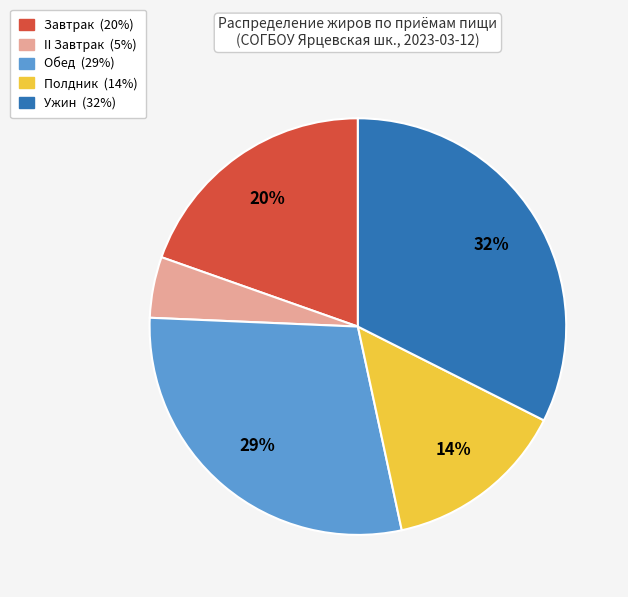

Is it true that II Завтрак is 17% of the pie?

False